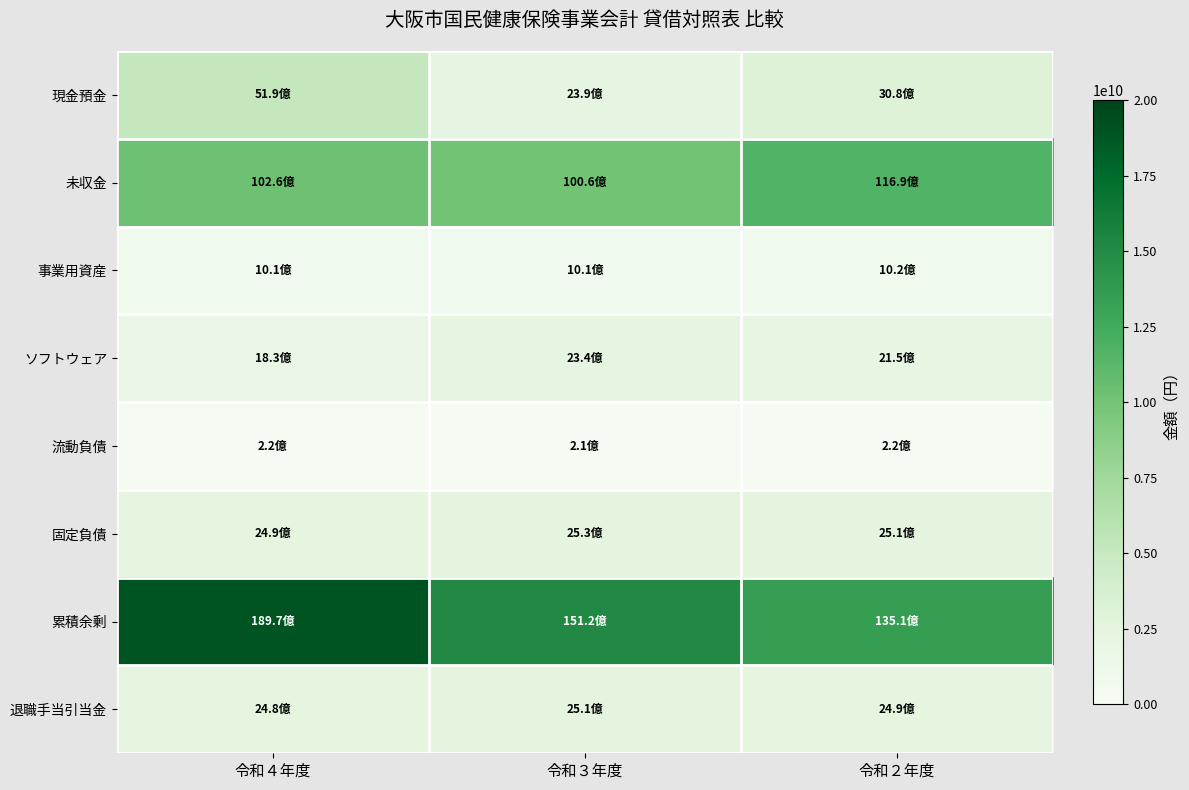

What is the difference between the highest and lowest values at 令和２年度?

13285420430